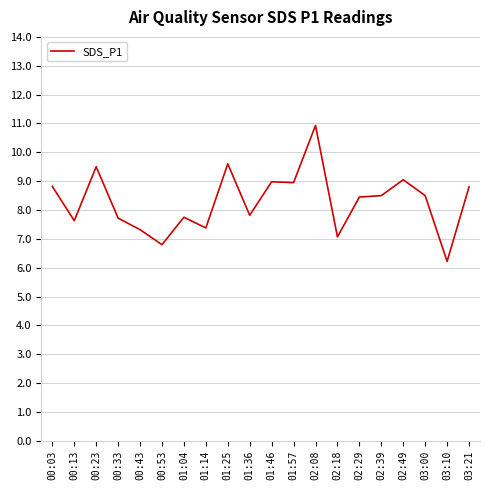

At which category does the data reach its first local peak?

00:23